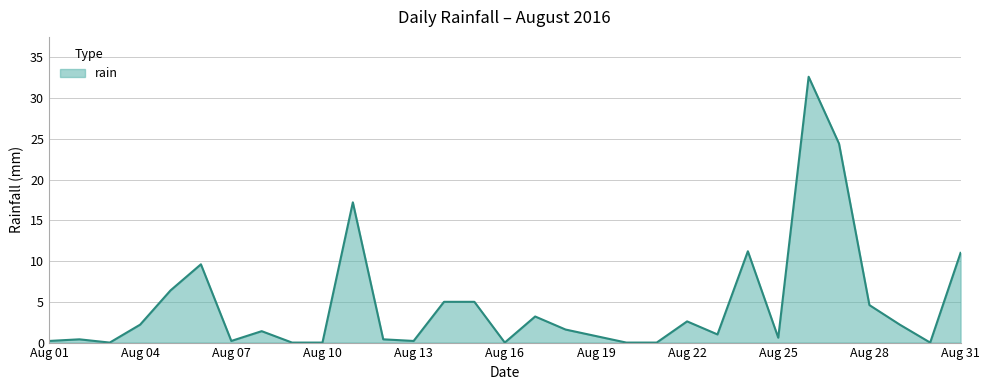

What is the greatest value displayed?

32.6